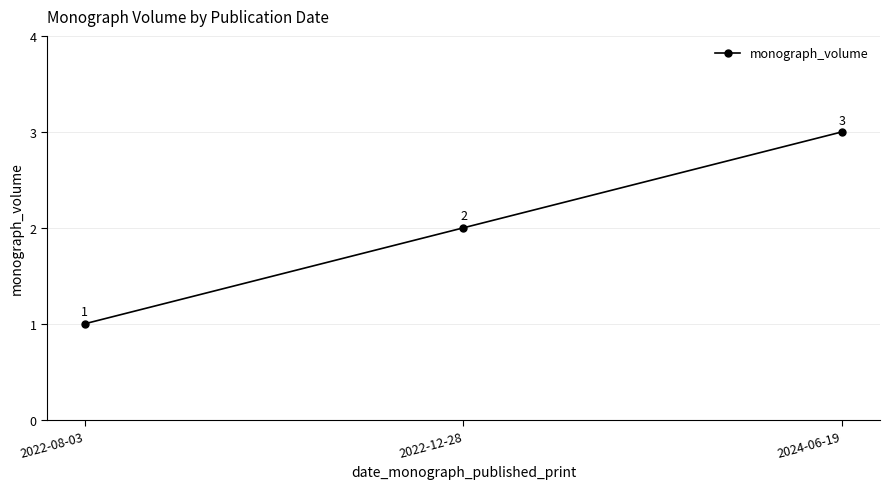

List the labels in order of value, largest first.

2024-06-19, 2022-12-28, 2022-08-03